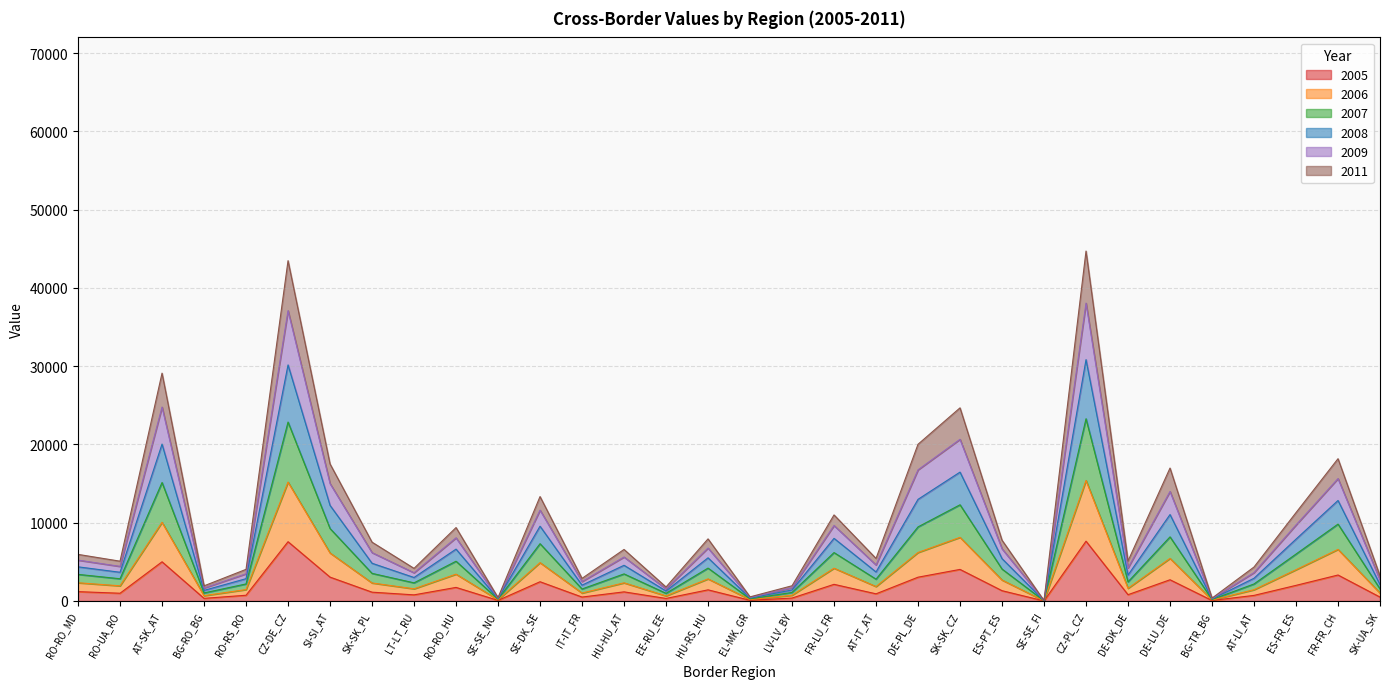

What is the average value of the 2005 series?

1817